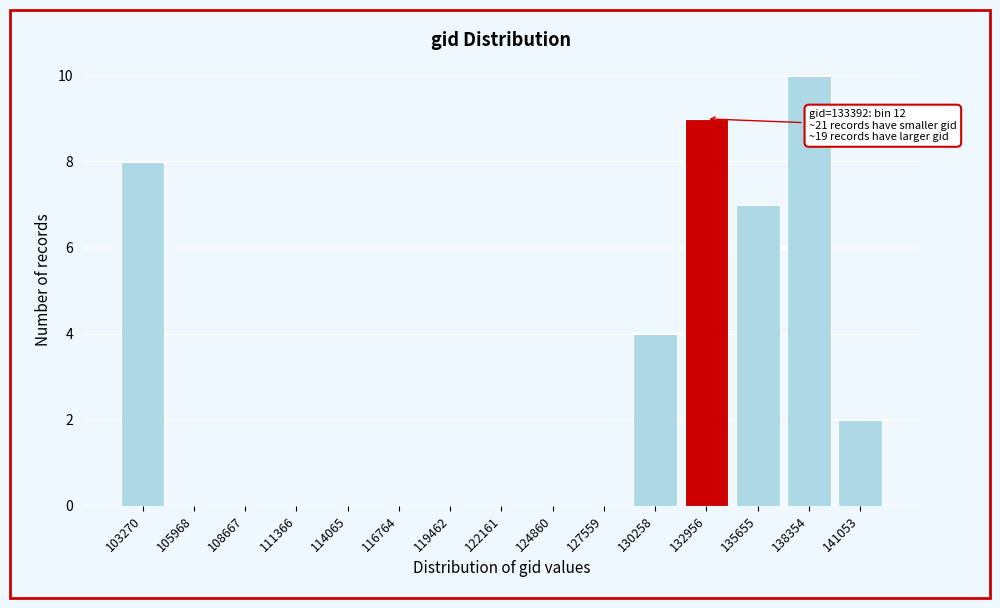

Where is the data nearest to the value 5?

130258